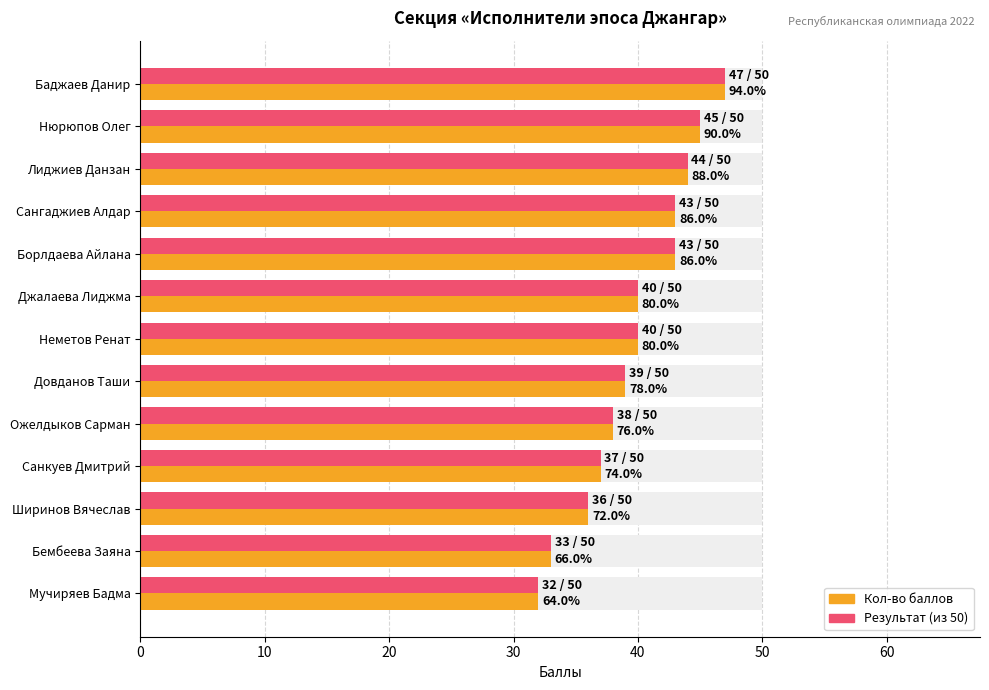

Count the number of categories in the chart.

13